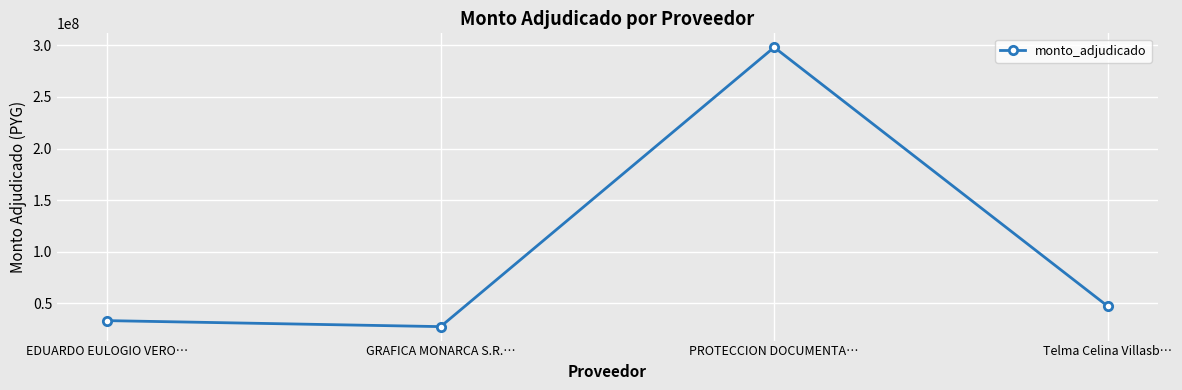

At which category does the data reach its first local valley?

GRAFICA MONARCA S.R.…